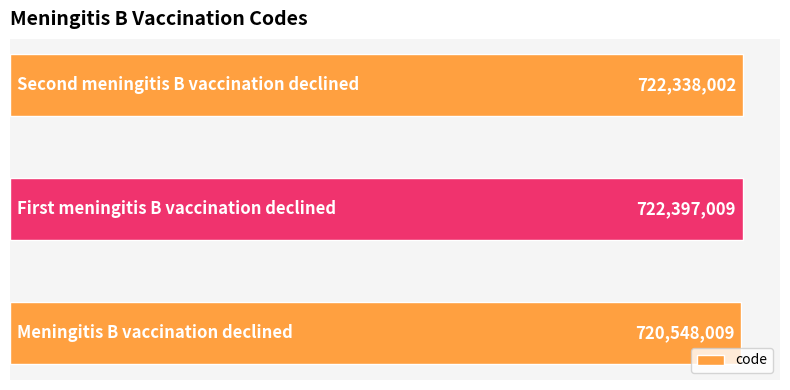

How many bars are there in total?

3